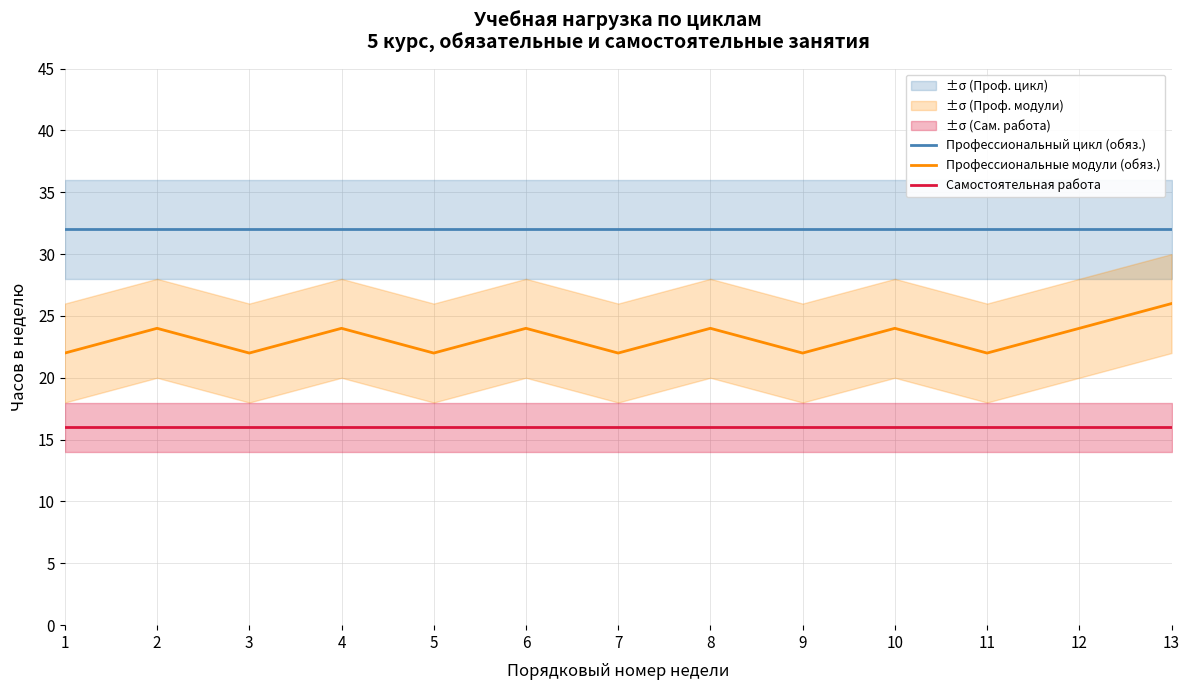

At 4, list the series in order from smallest to largest.

Самостоятельная работа, Профессиональные модули (обяз.), Профессиональный цикл (обяз.)